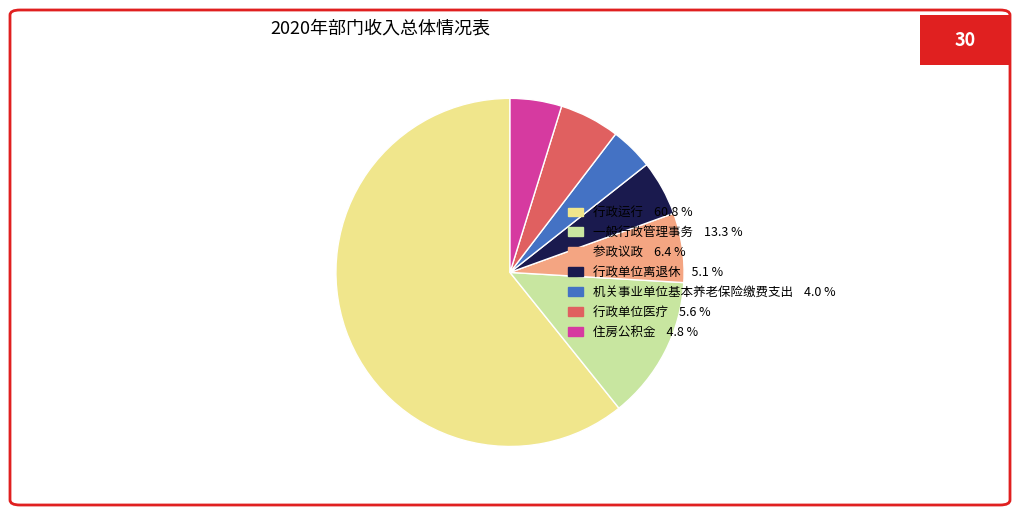

What is the ratio of the value at 住房公积金 to the value at 一般行政管理事务?

0.4